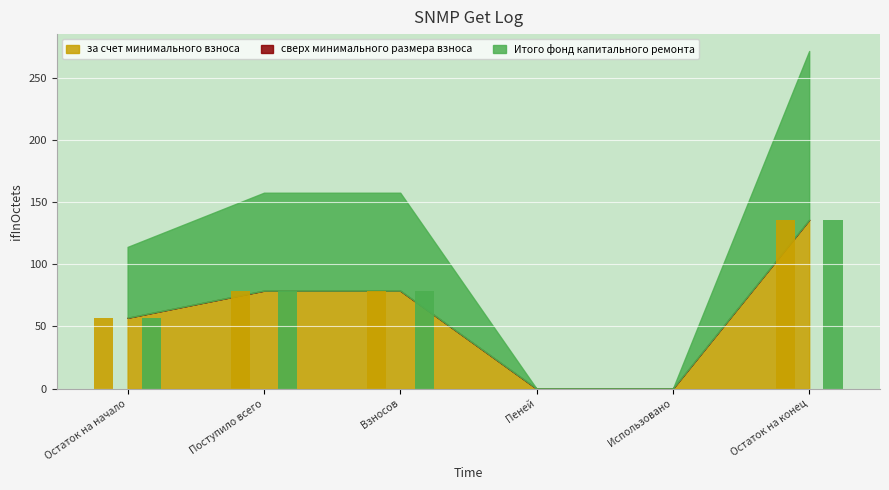

Which series has the largest total across all categories?

за счет минимального взноса